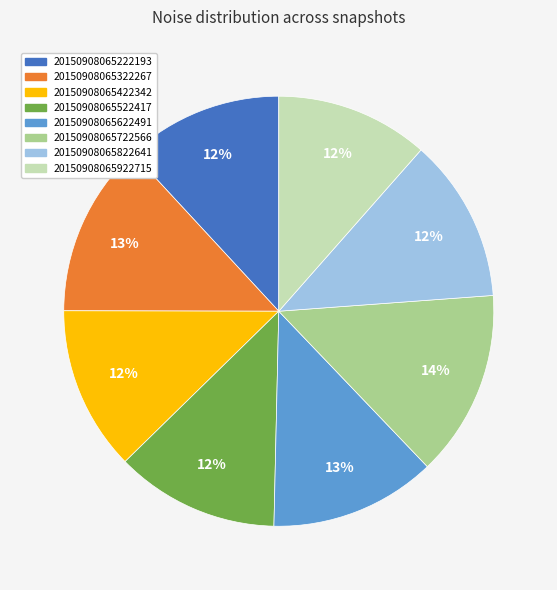

Is 20150908065822641 the majority of the pie?

No